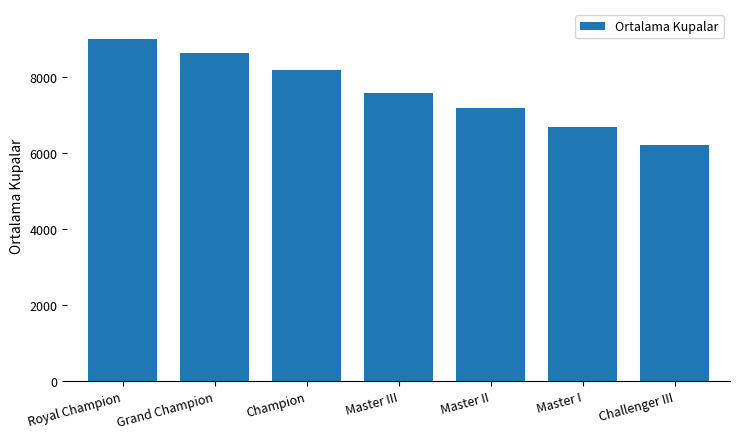

What is the label of the 5th bar from the left?

Master II